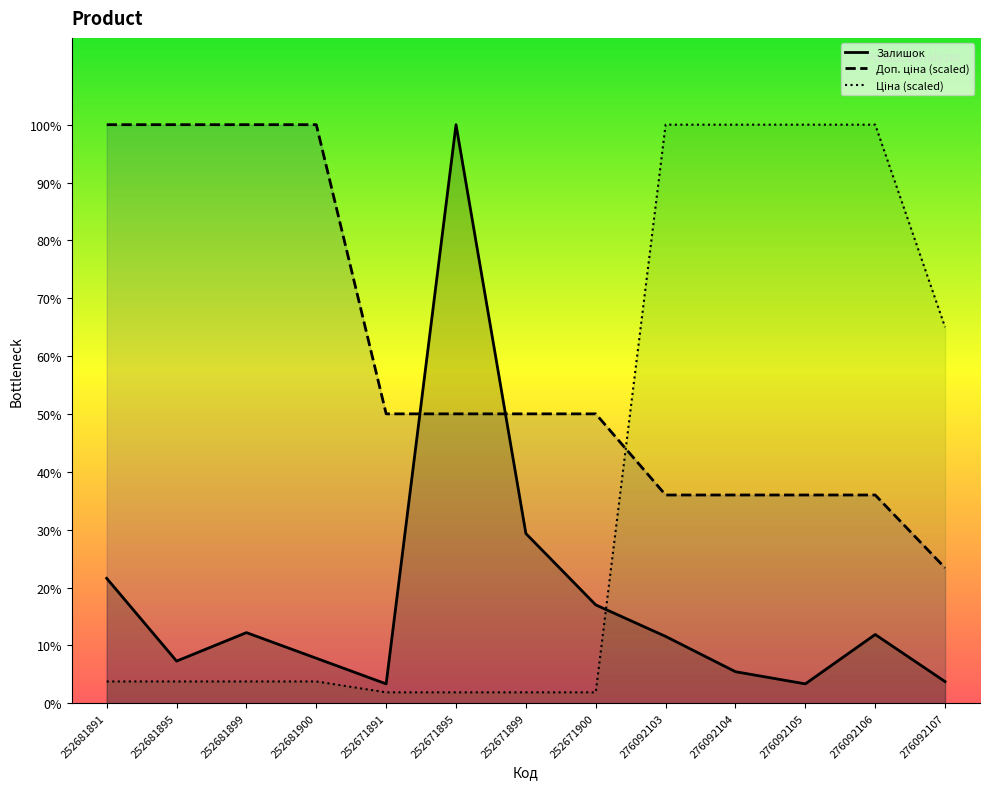

Does the chart have visible grid lines?

No